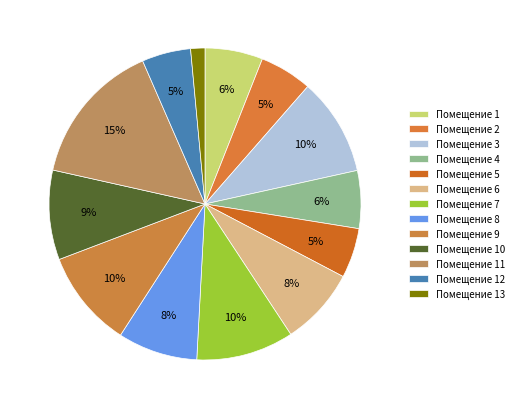

How many slices are in this pie chart?

13